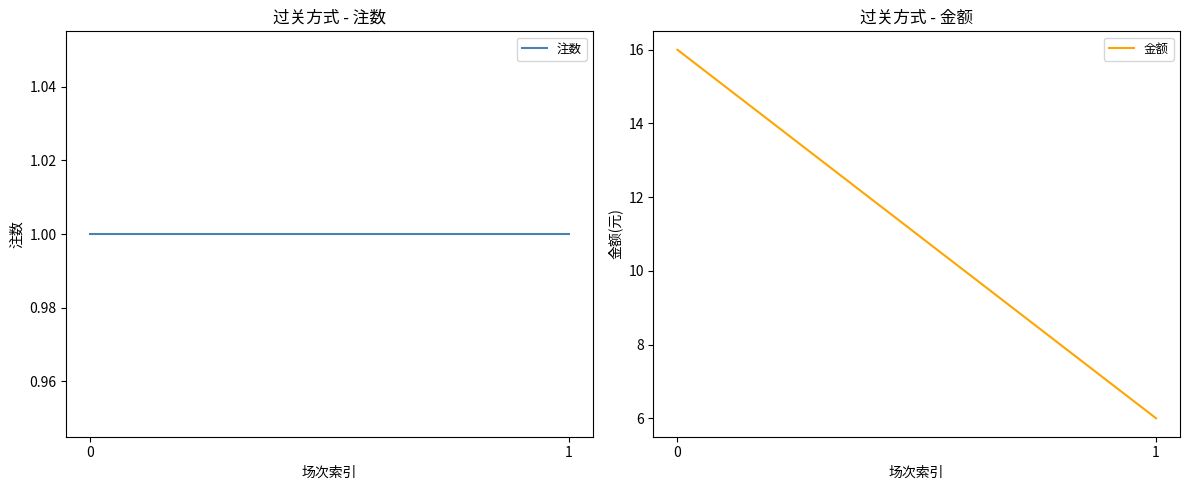

What is the lowest value of the 金额 series?

6